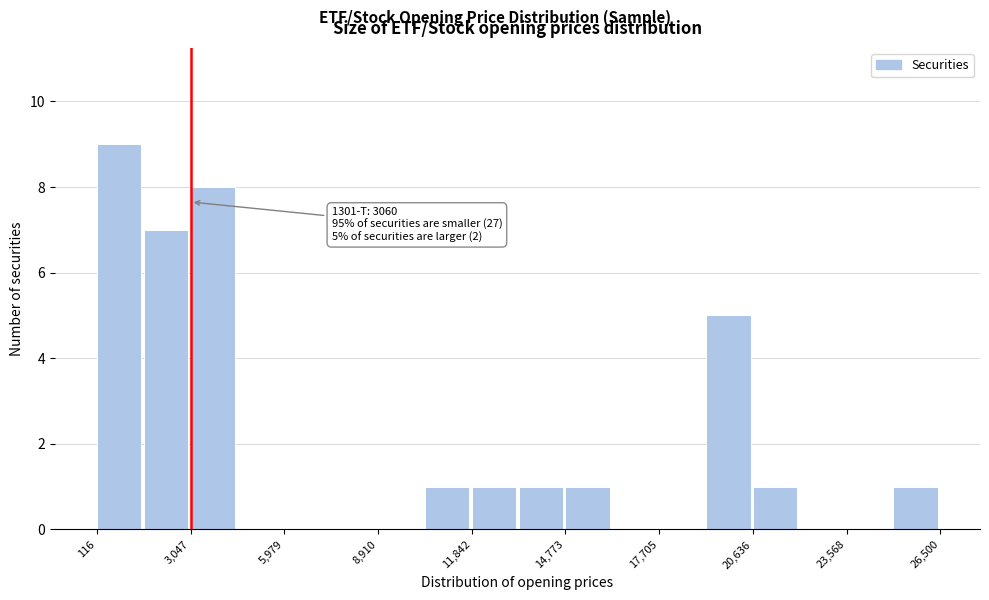

Read against the x-axis, roughly where is the centre of the tallest bar?

1000